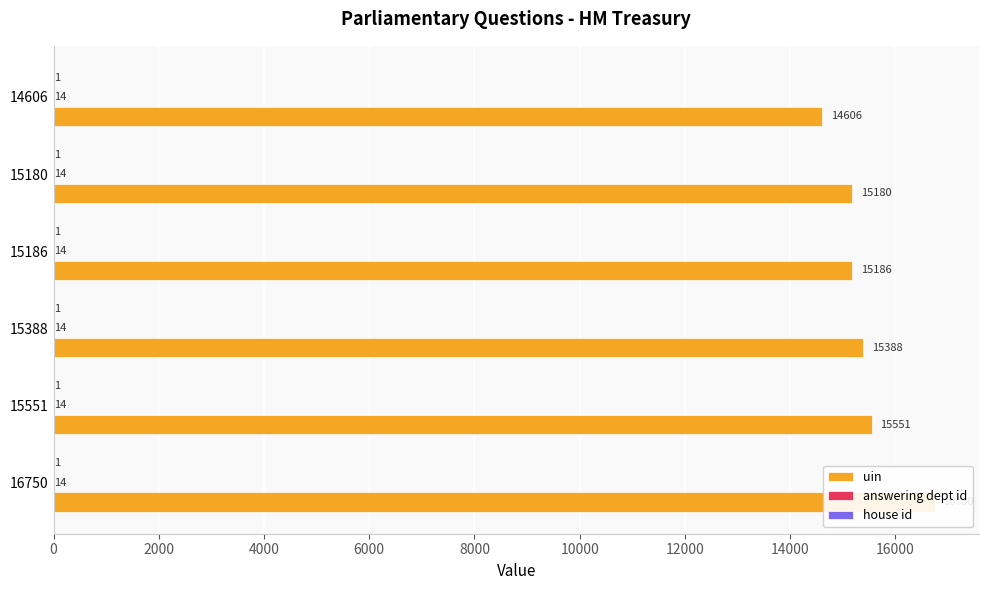

Which series has the widest spread of values?

uin